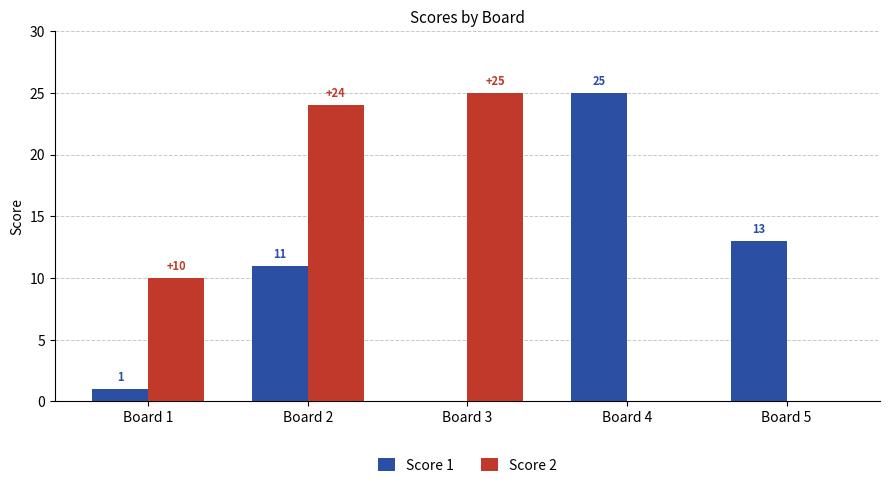

What is the total value across all series at Board 2?

35